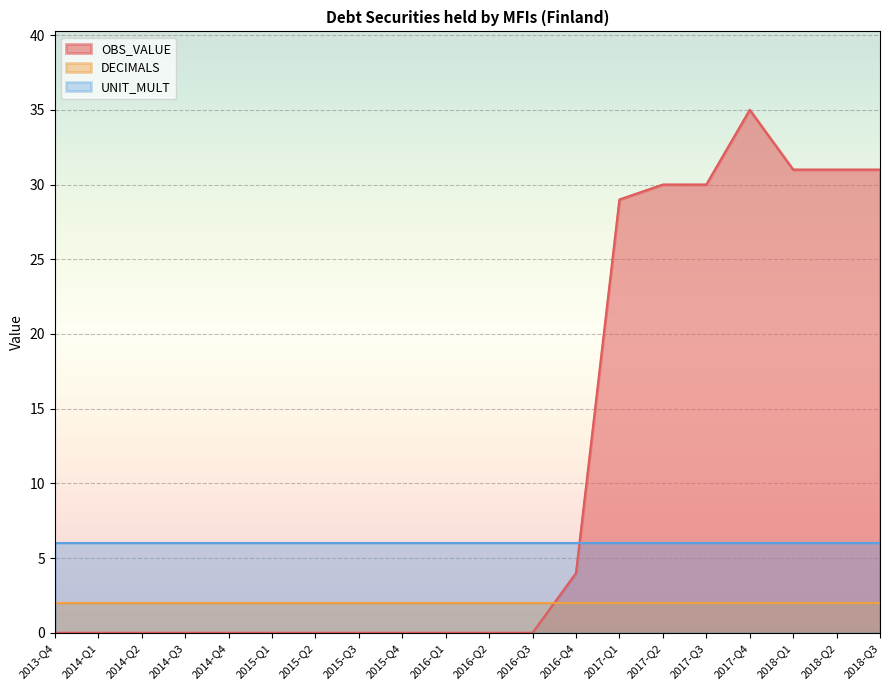

What is the label of the 1st point from the right?

2018-Q3